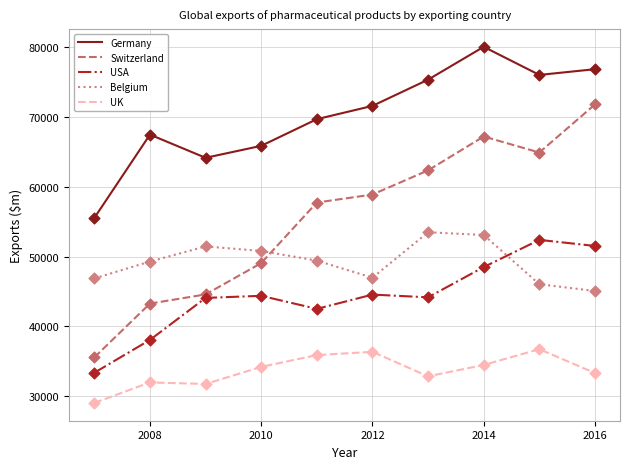

Which series has the largest total across all categories?

Germany